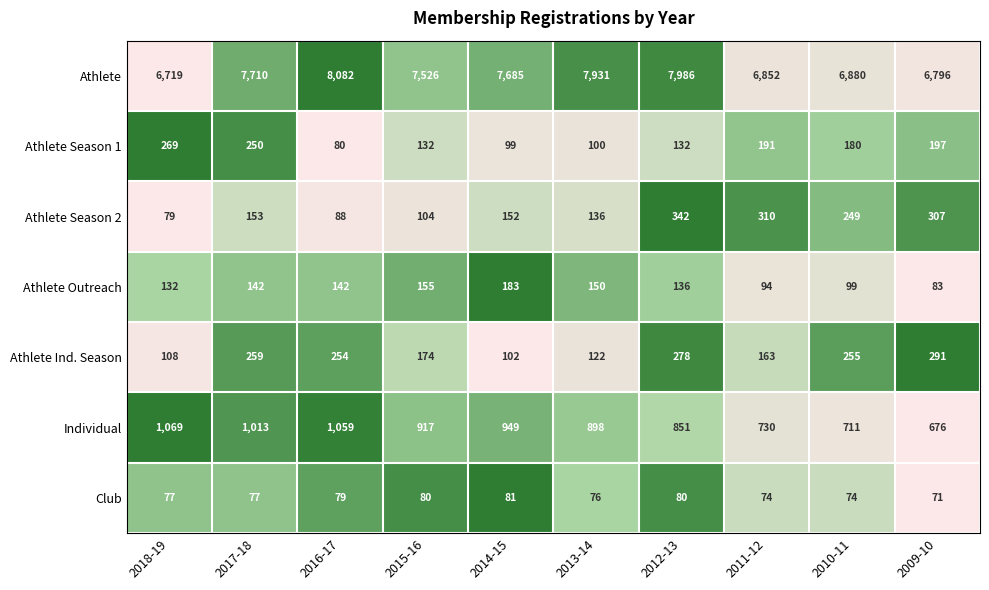

What is the spread (max minus min) of values at 2018-19?

6642